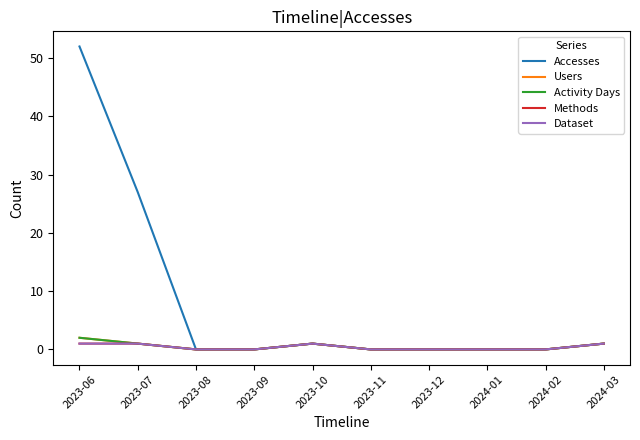

Does the chart have visible grid lines?

No